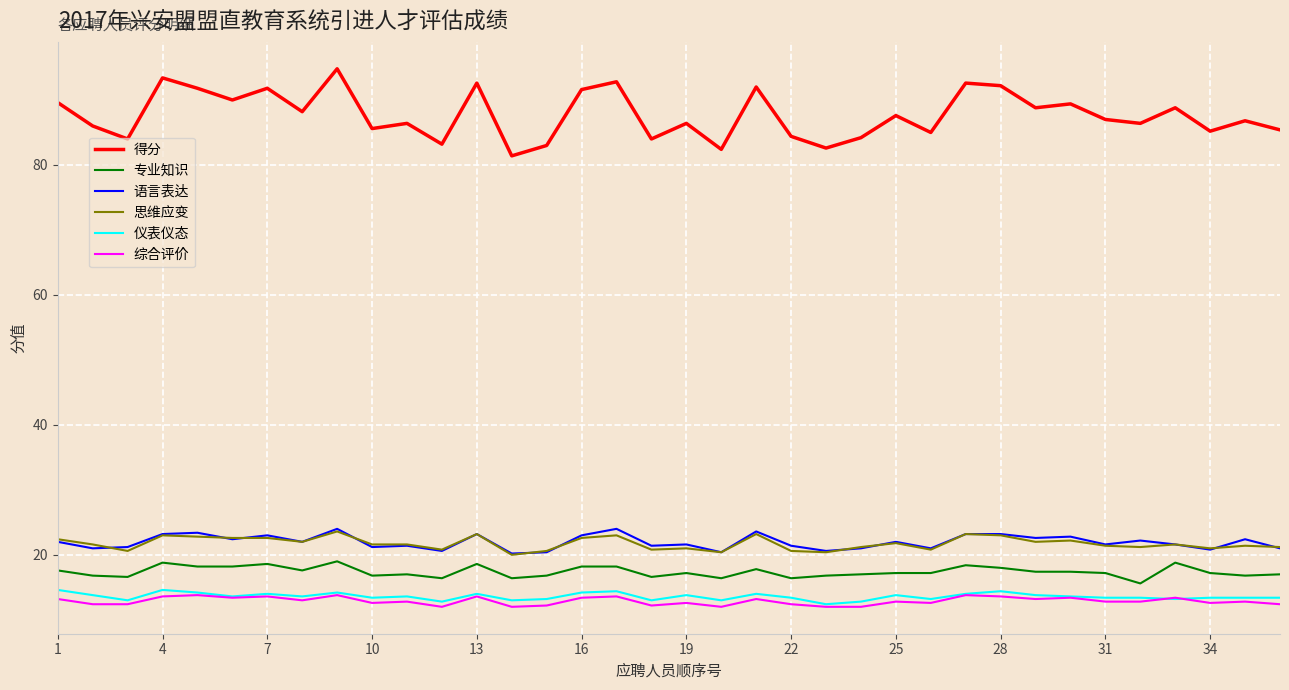

What is the maximum value for 思维应变?

23.6